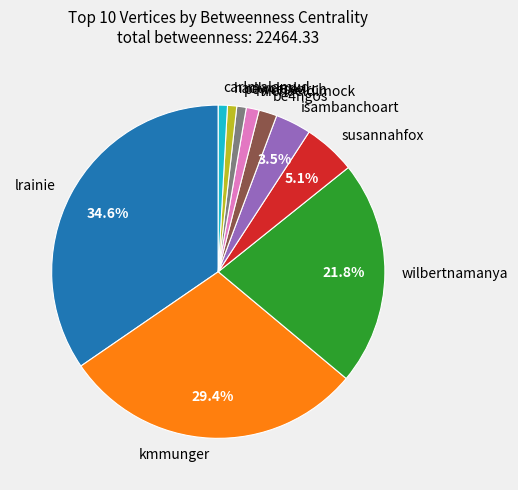

How many slices are in this pie chart?

10